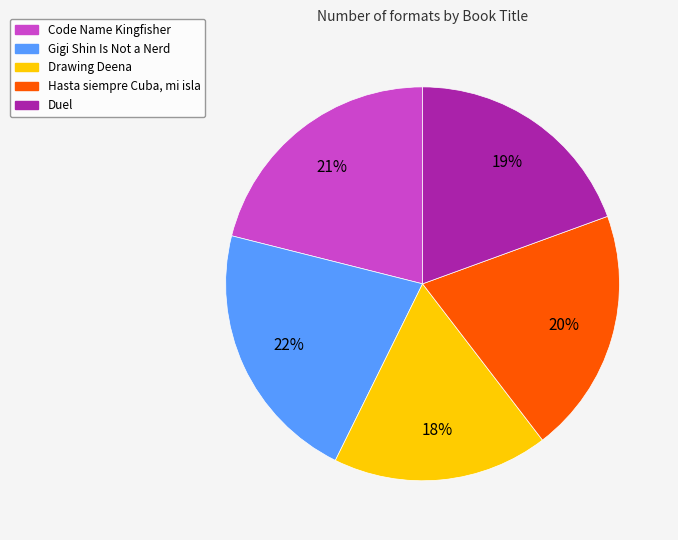

To the nearest percent, what is the average slice percentage?

20%